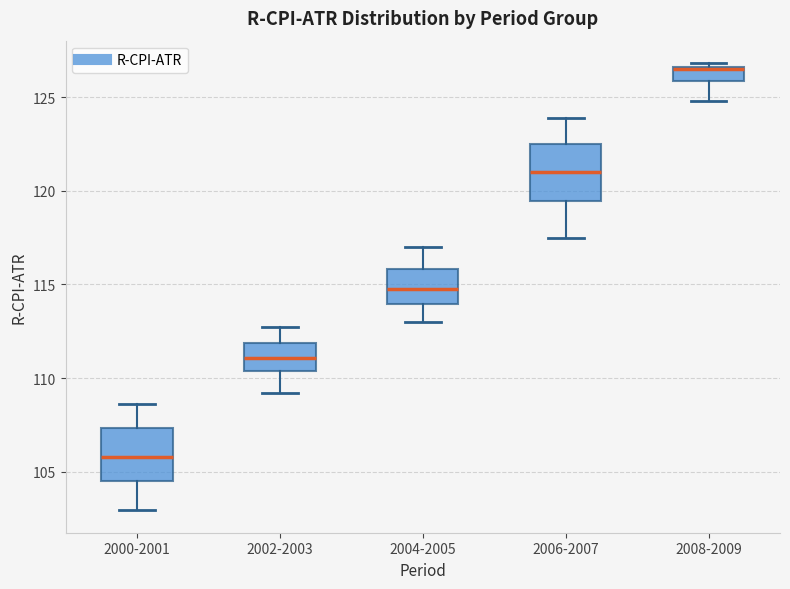

Where does the median line of the box for 2002-2003 sit on the y-axis? The values are not printed on the chart, so give them approximately, as read against the axis.

111.0